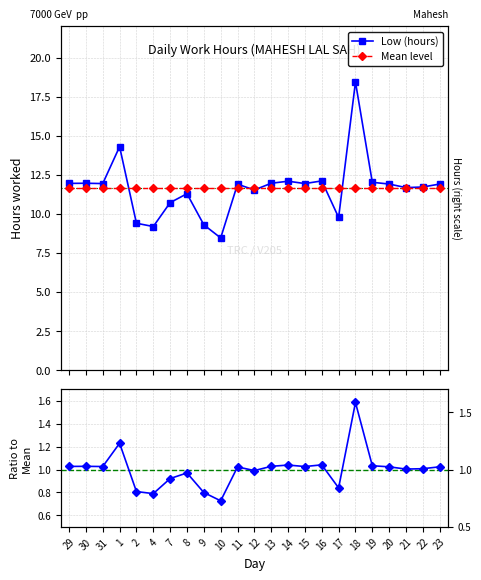

Which series has the largest range (max minus min)?

Low (hours)